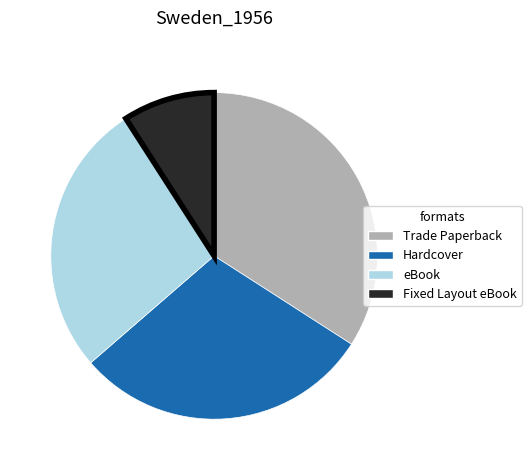

Which slice is the largest?

Trade Paperback